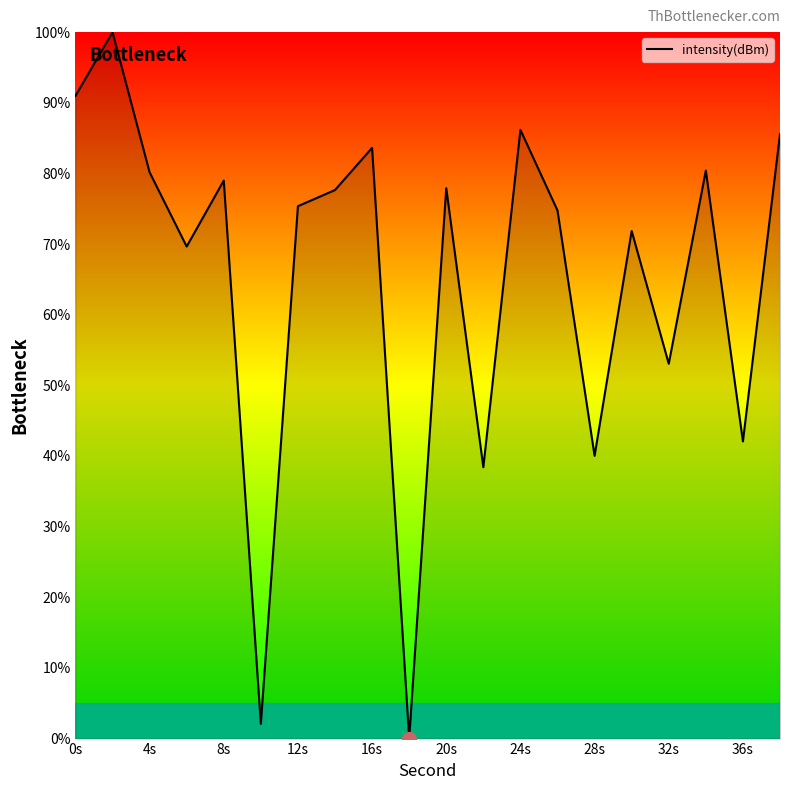

What is the difference between the maximum and minimum values?

100.0